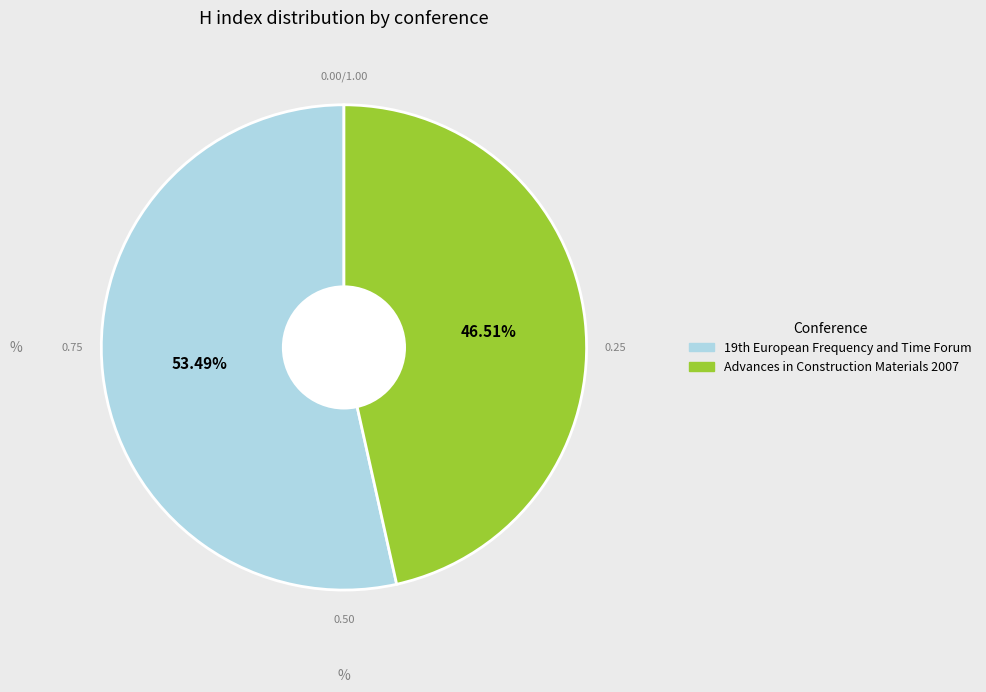

How many segments does this pie chart have?

2